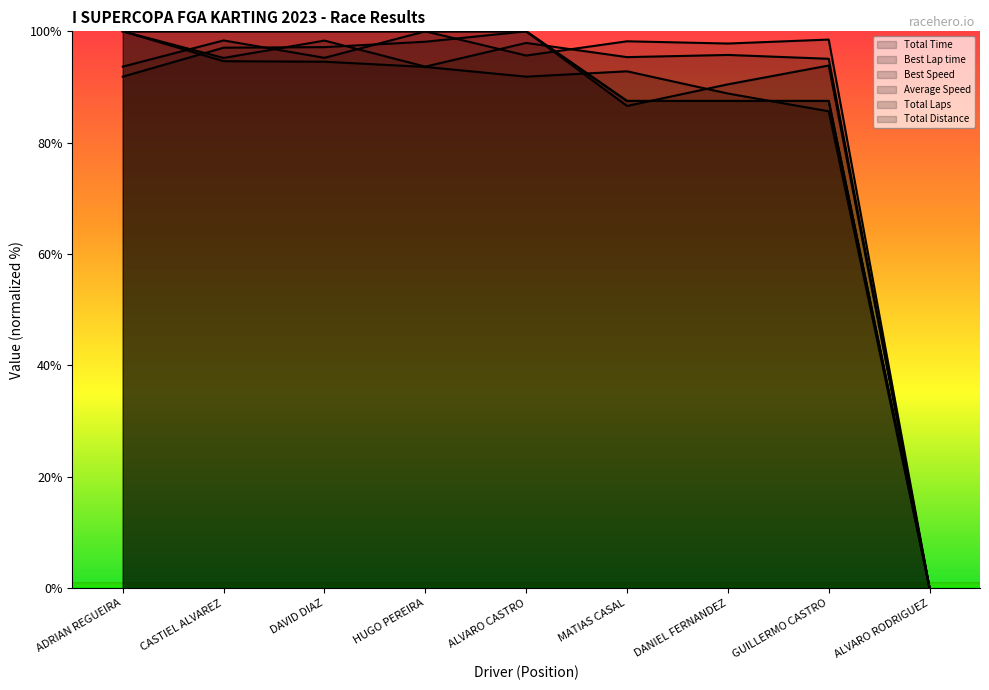

At which category does the chart reach its minimum across all series?

ALVARO RODRIGUEZ